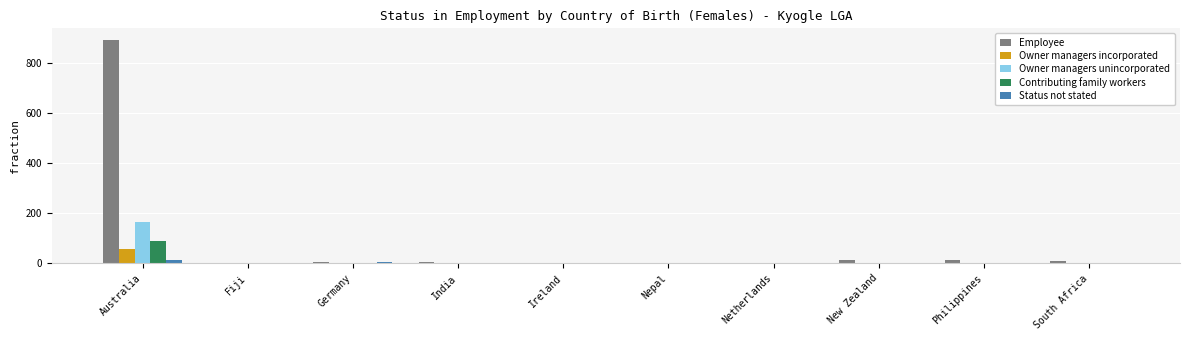

What value does the Employee series have at Australia?

893